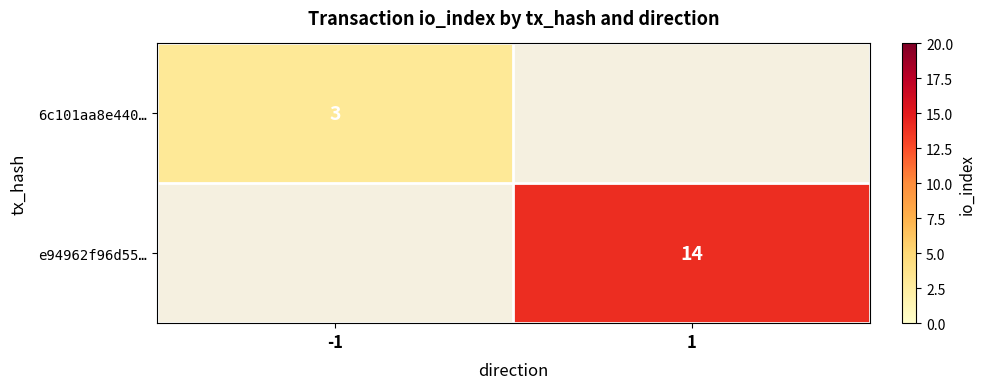

Is it true that e94962f96d55… equals 14 at 1?

True